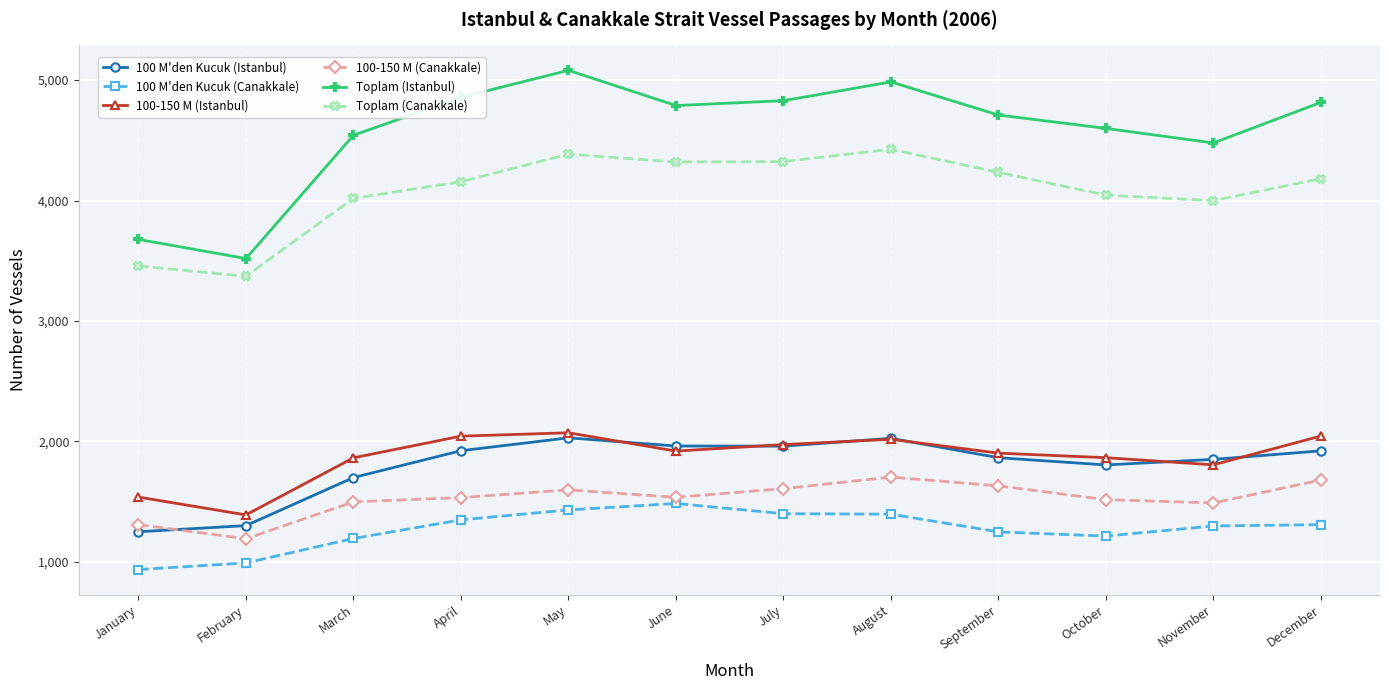

What is the spread (max minus min) of values at August?

3590